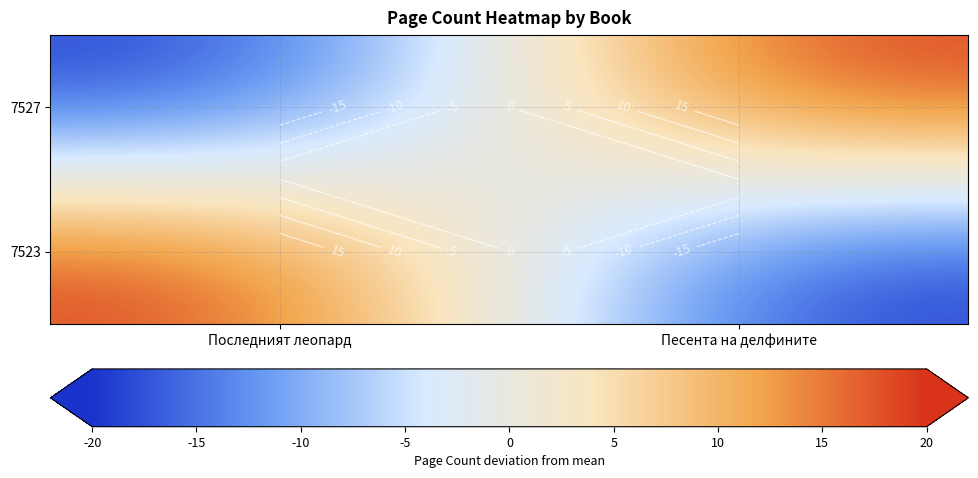

At Песента на делфините, list the series in order from largest to smallest.

7527, 7523